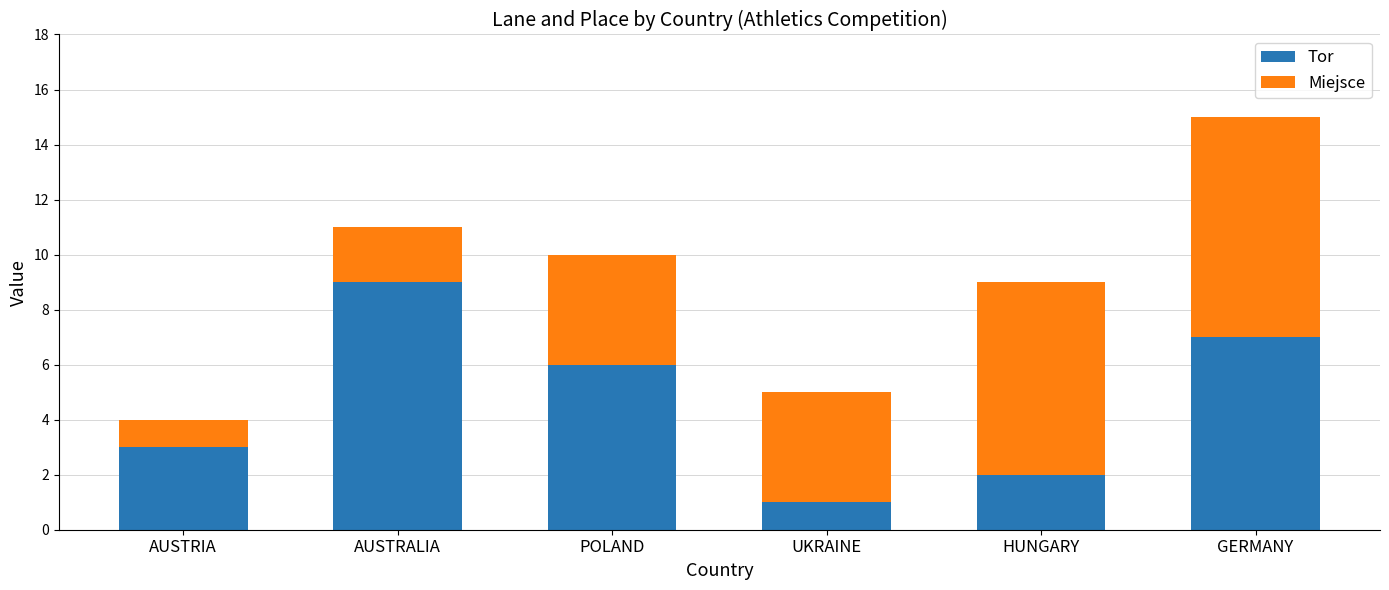

Count the number of categories in the chart.

6